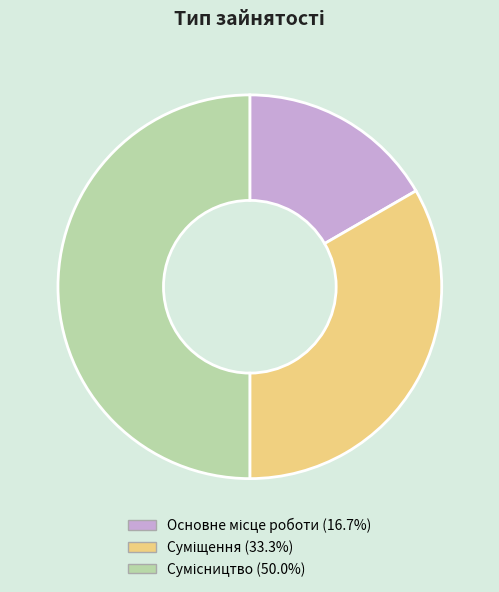

What is the total percentage of Суміщення and Основне місце роботи?

50.0%